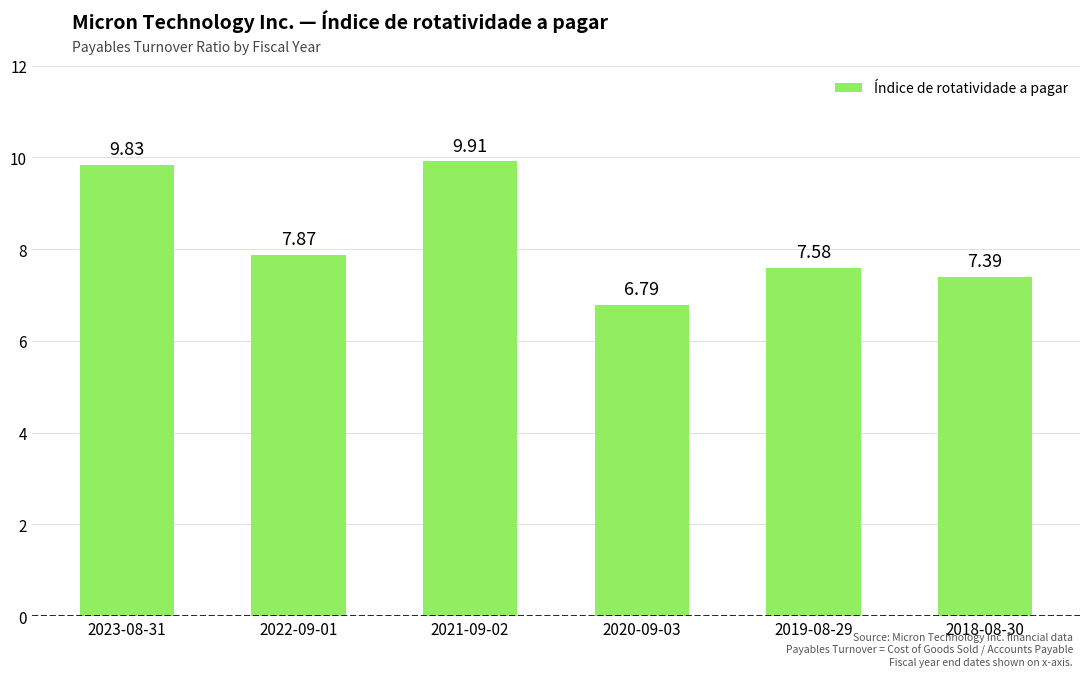

The chart shows a value of 12.9 at 2019-08-29. True or false?

False